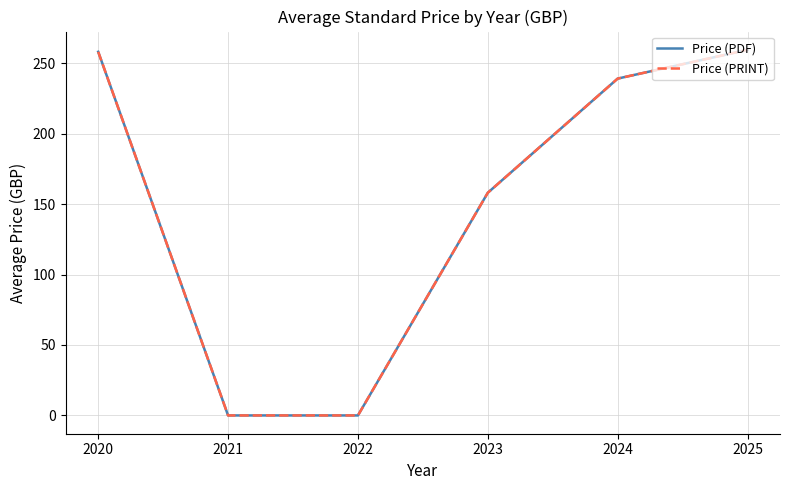

True or false: Price (PRINT) and Price (PDF) intersect in this chart.

False